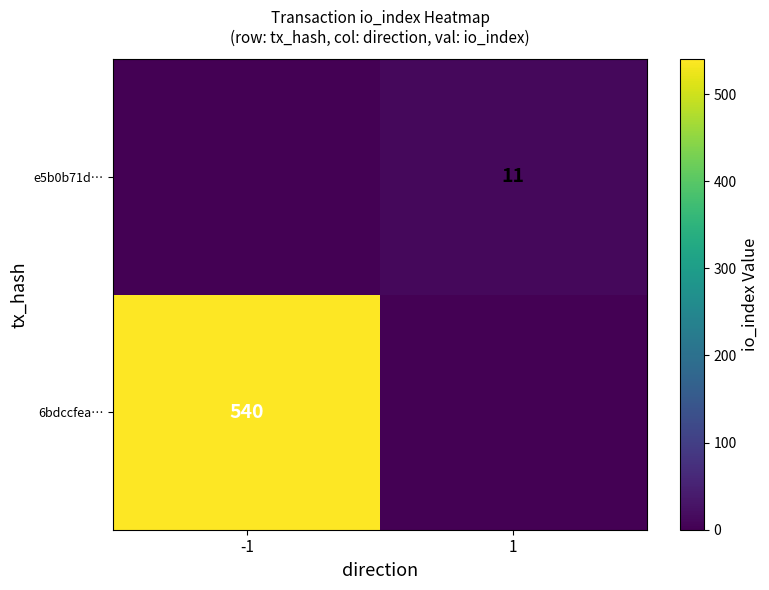

Is the value of 6bdccfea… at -1 greater than the value of e5b0b71d… at 1?

Yes